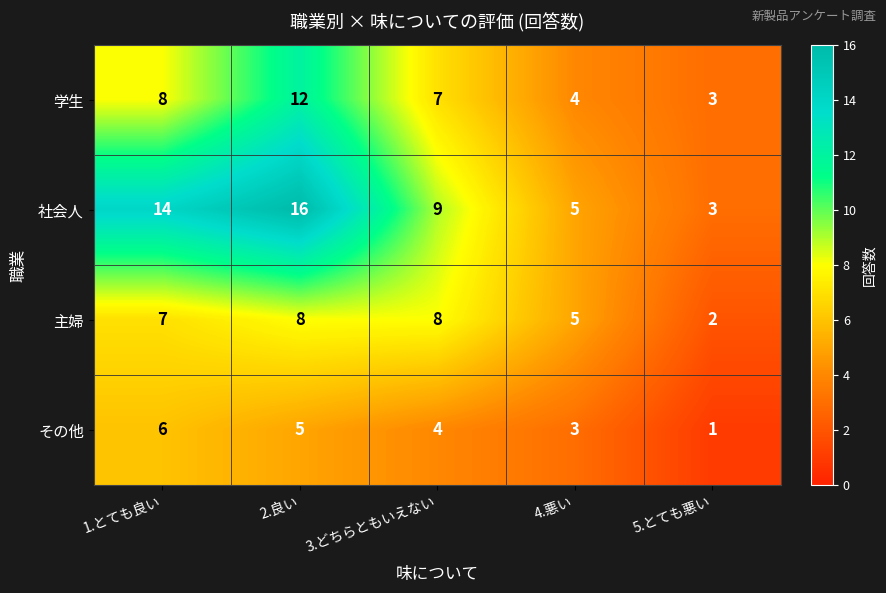

What is the total value across all series at 1.とても良い?

35